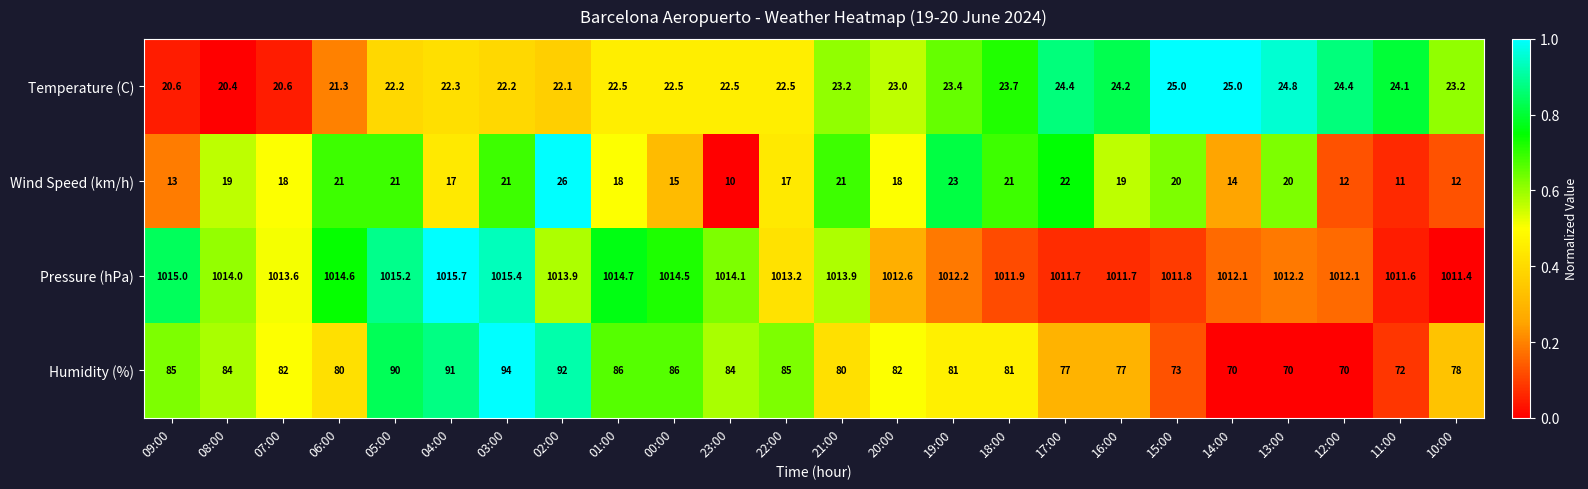

At which label does Pressure (hPa) first exceed 1013?

09:00